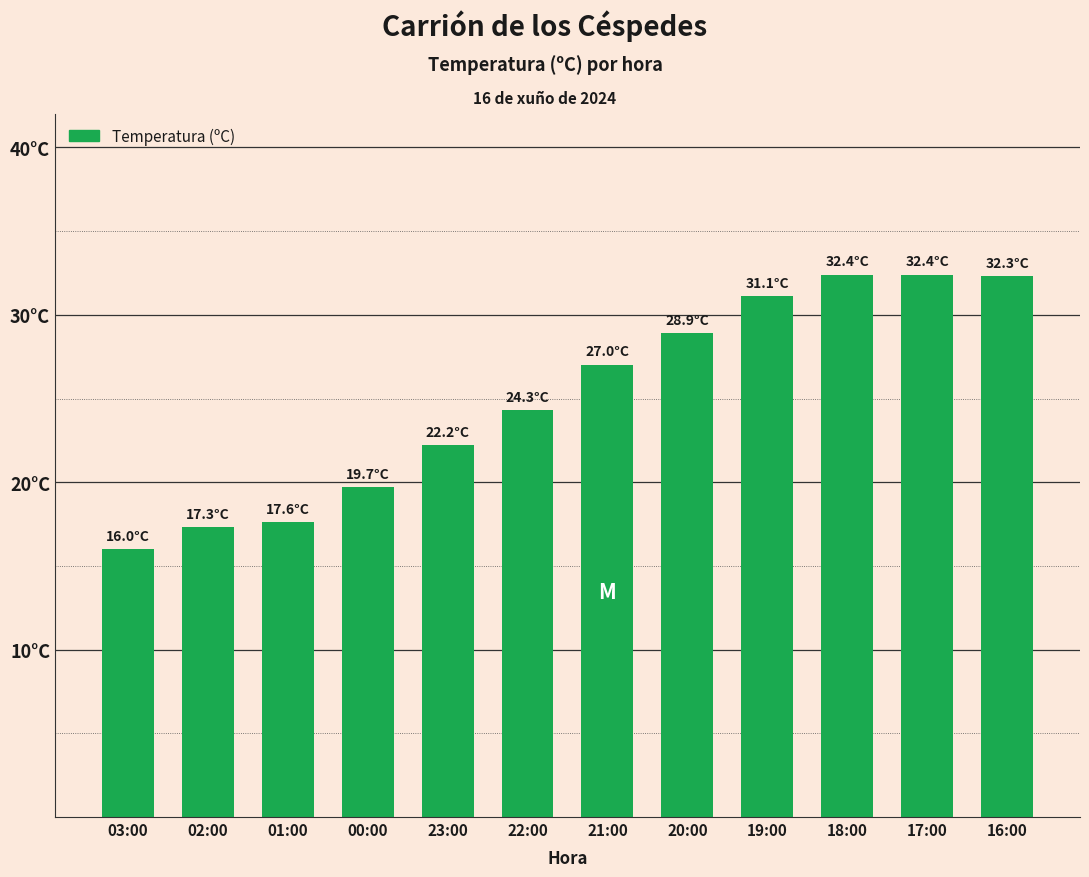

What is the change in value from 02:00 to 19:00?

+13.8